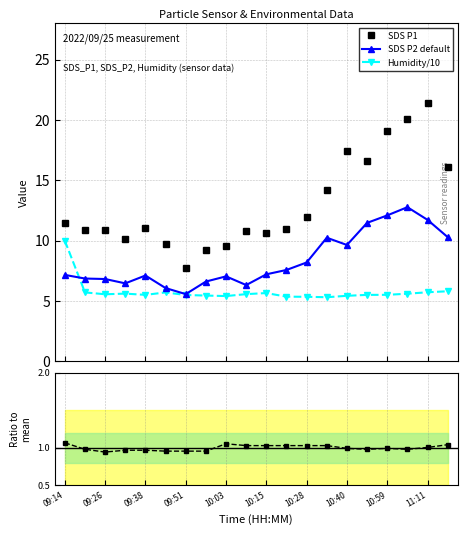

List the series in order of their peak value, highest first.

SDS P1, SDS P2 default, Humidity/10, Signal ratio